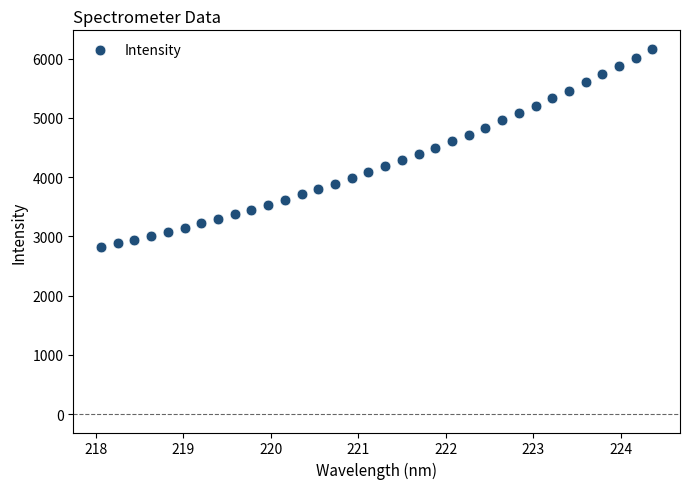

What is the range of X values (max minus min)?

6.3